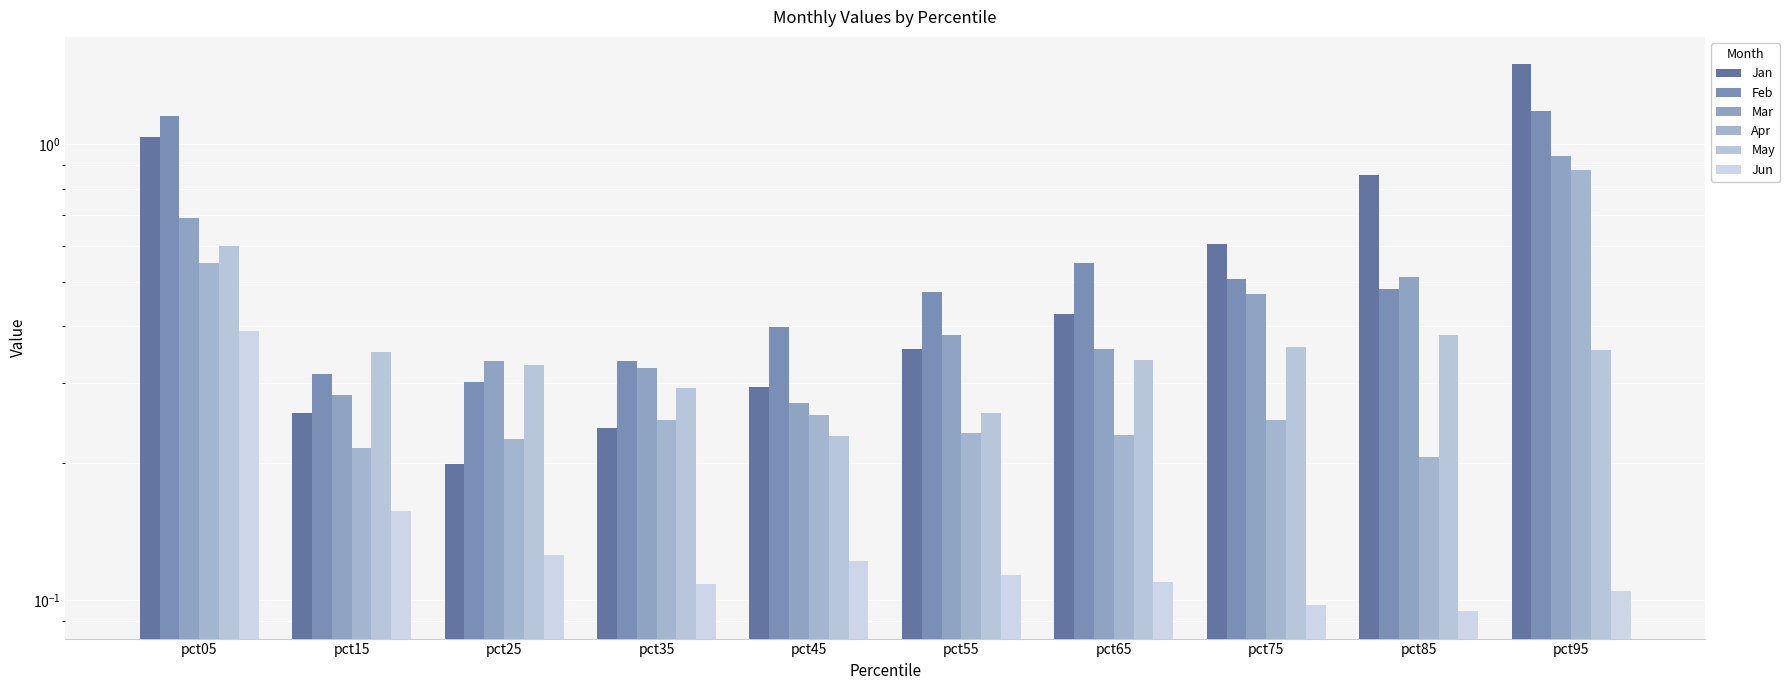

What is the greatest value displayed?

1.5